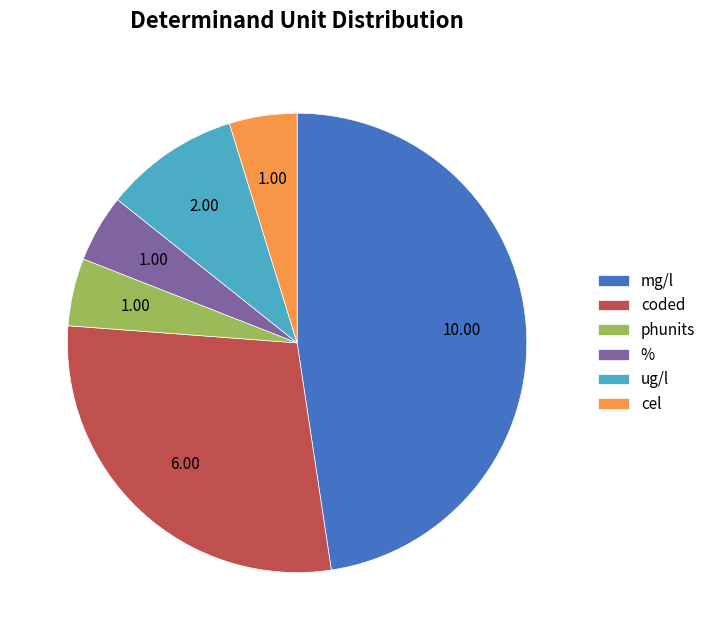

Is there any slice that represents more than half of the pie?

No